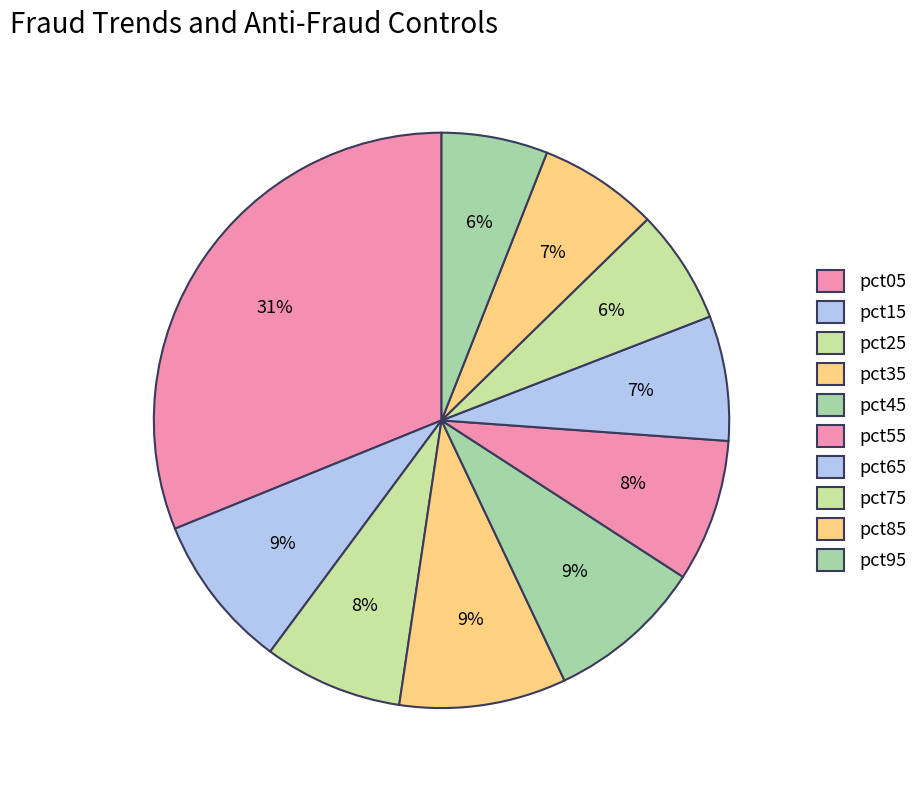

Does pct75 represent more than half of the total?

No